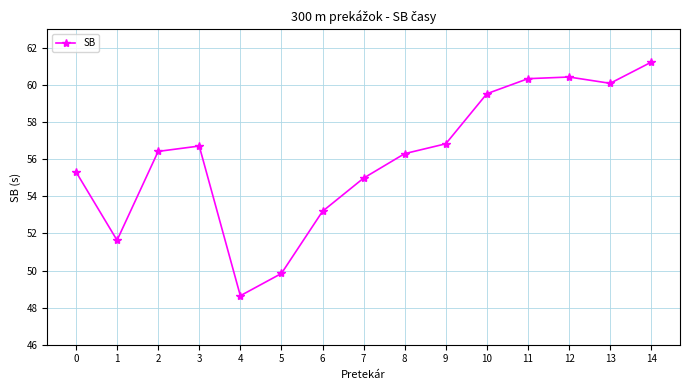

Which label corresponds to the largest value in the chart?

14